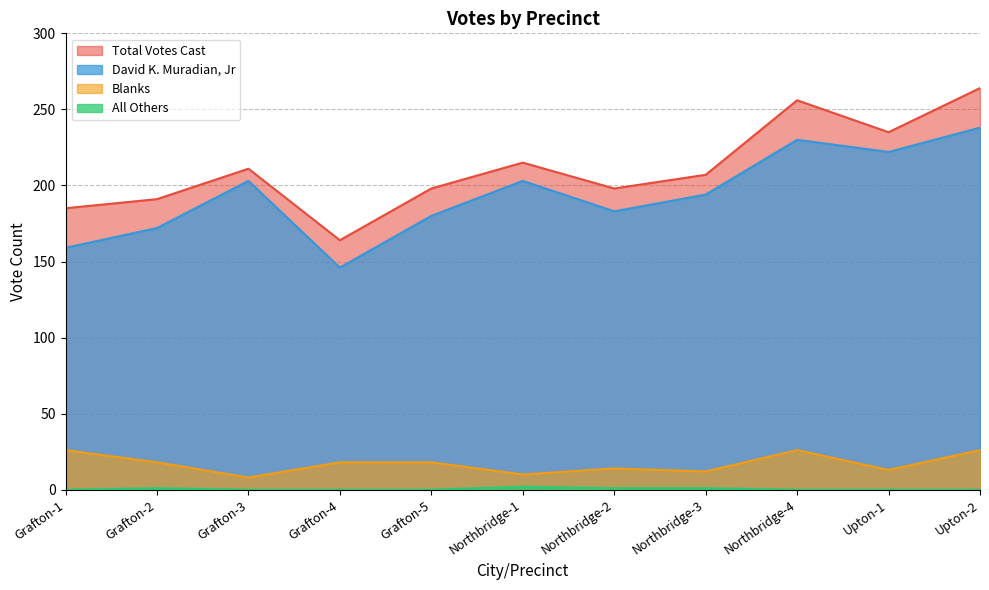

What is the sum of the Total Votes Cast values at Northbridge-1 and Upton-2?

479